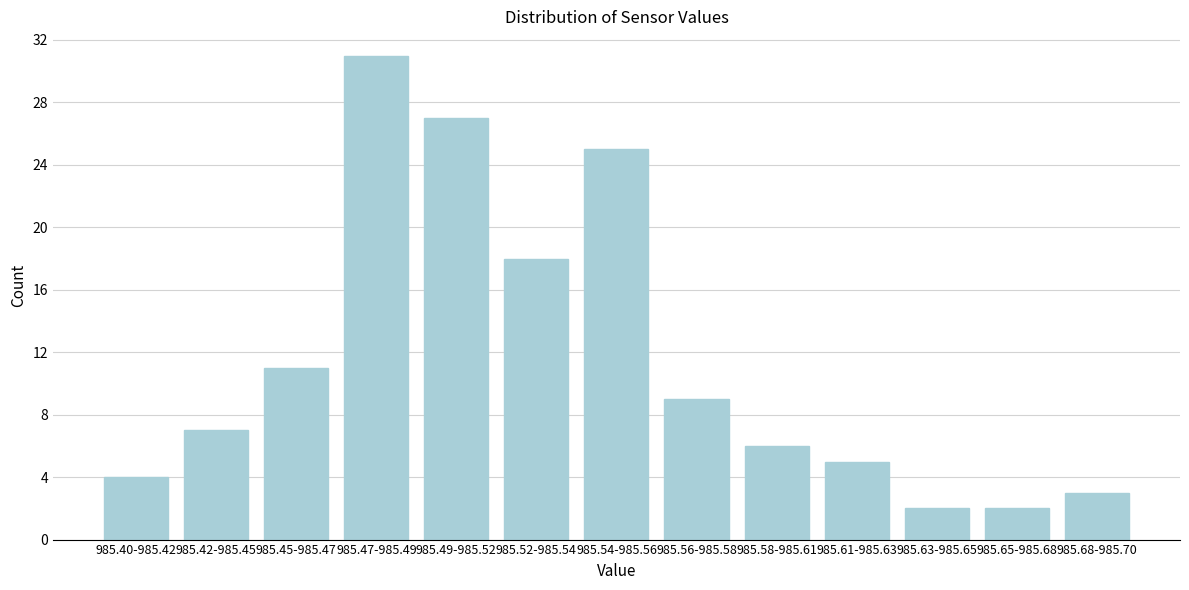

Reading left to right, transcribe all the data shown in this chart.

985.40-985.42=4	985.42-985.45=7	985.45-985.47=11	985.47-985.49=31	985.49-985.52=27	985.52-985.54=18	985.54-985.56=25	985.56-985.58=9	985.58-985.61=6	985.61-985.63=5	985.63-985.65=2	985.65-985.68=2	985.68-985.70=3